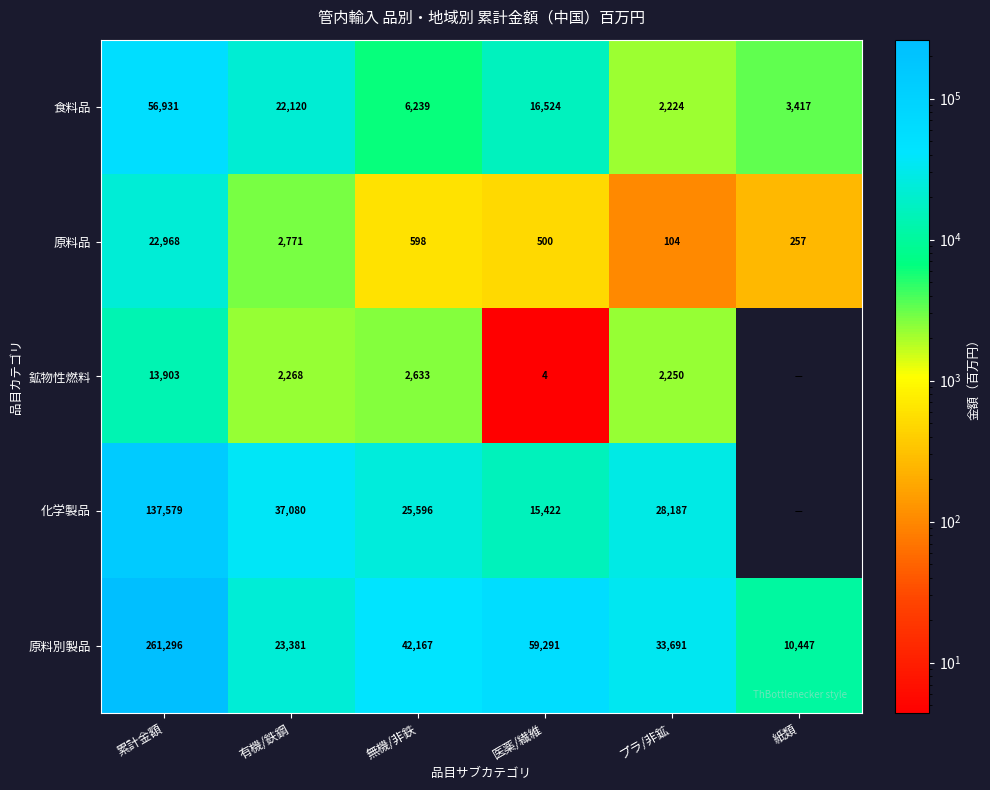

How many data points in 食料品 are less than 16524?

3